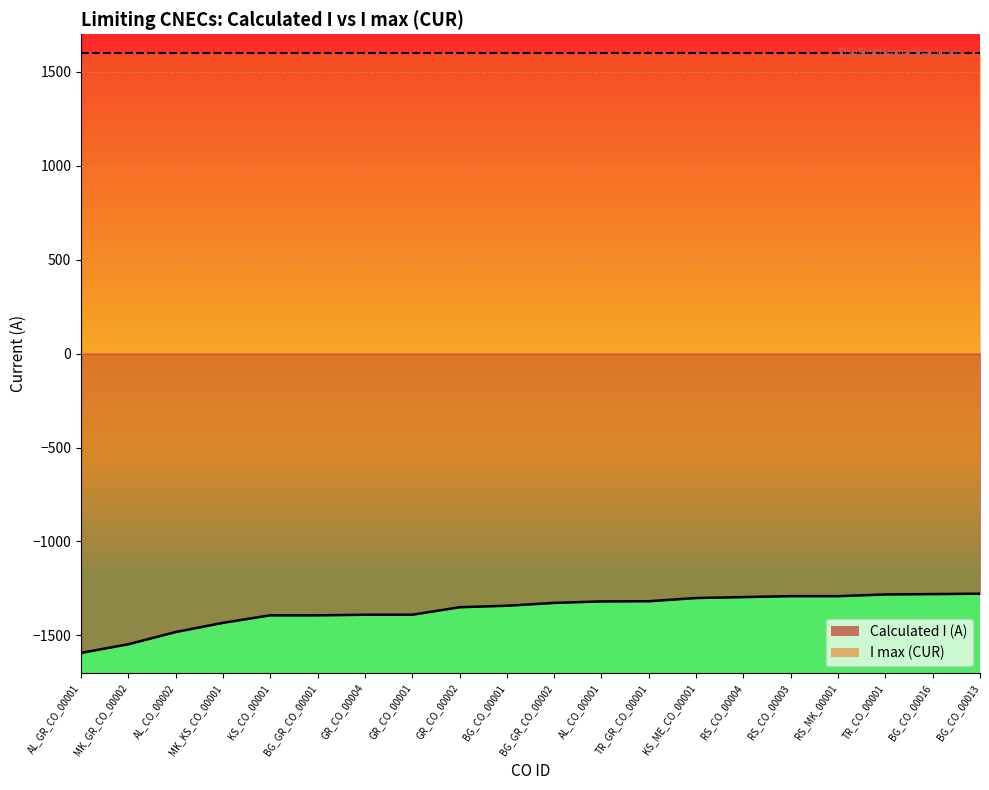

List the labels in order of value, smallest first.

AL_GR_CO_00001, MK_GR_CO_00002, AL_CO_00002, MK_KS_CO_00001, KS_CO_00001, BG_GR_CO_00001, GR_CO_00004, GR_CO_00001, GR_CO_00002, BG_CO_00001, BG_GR_CO_00002, AL_CO_00001, TR_GR_CO_00001, KS_ME_CO_00001, RS_CO_00004, RS_CO_00003, RS_MK_00001, TR_CO_00001, BG_CO_00016, BG_CO_00013